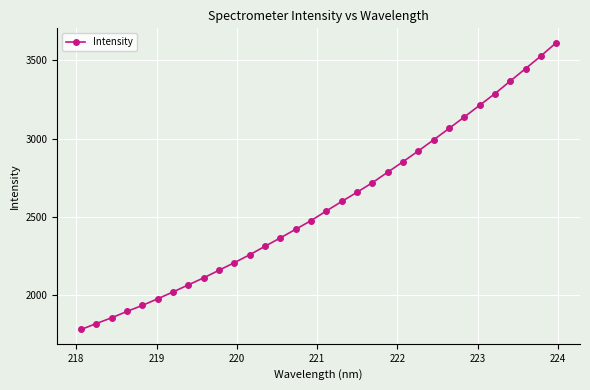

What is the sum of all values?

82425.6